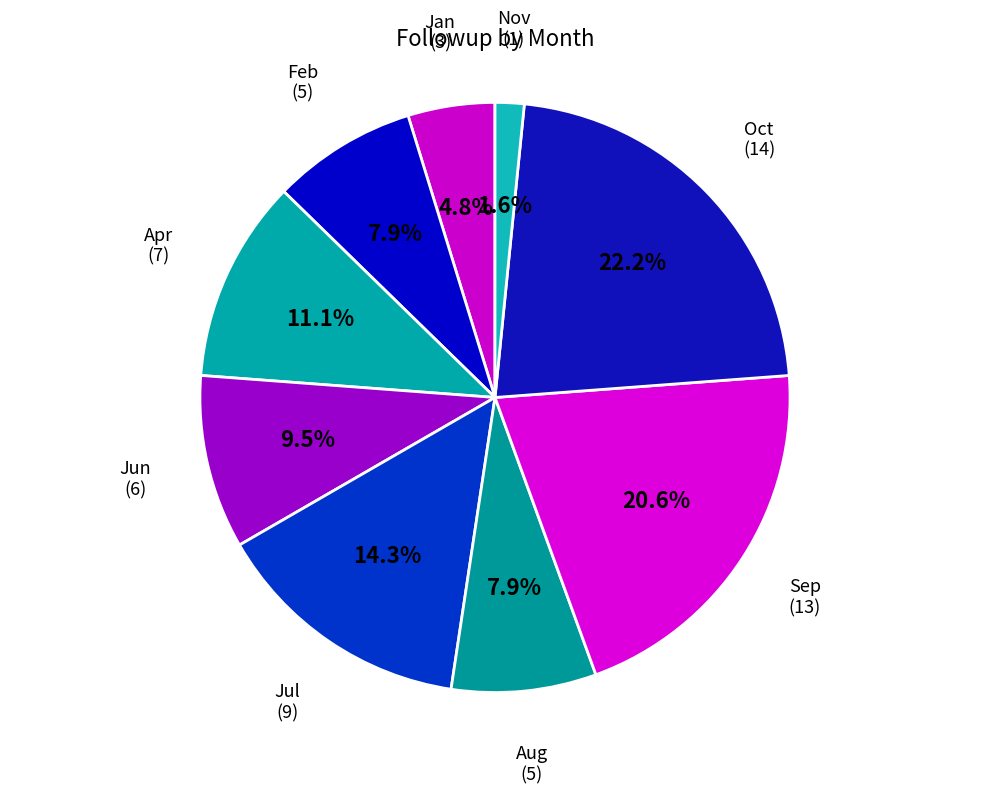

What percentage is NOT represented by Apr?

88.9%